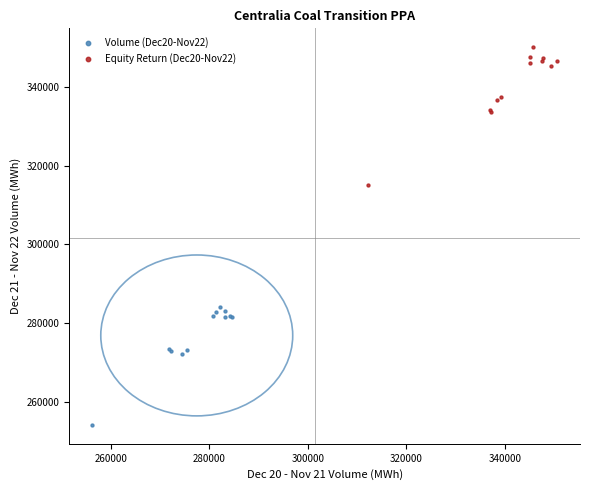

What are all the series names shown in the legend?

Volume (Dec20-Nov22), Equity Return (Dec20-Nov22)